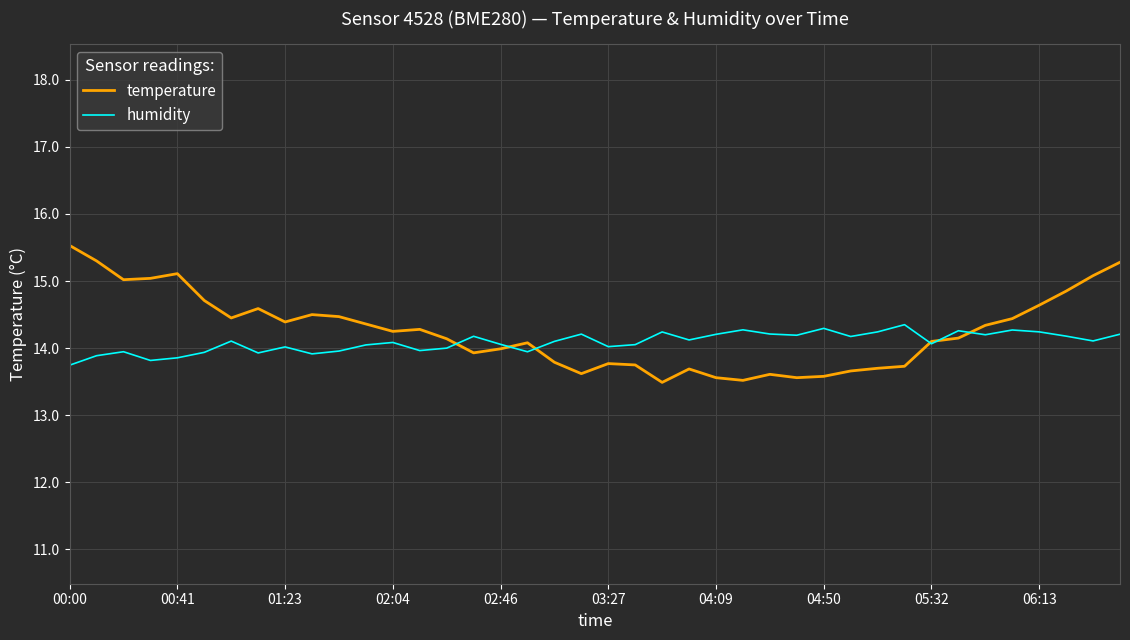

What is the maximum value shown in the chart?

15.5